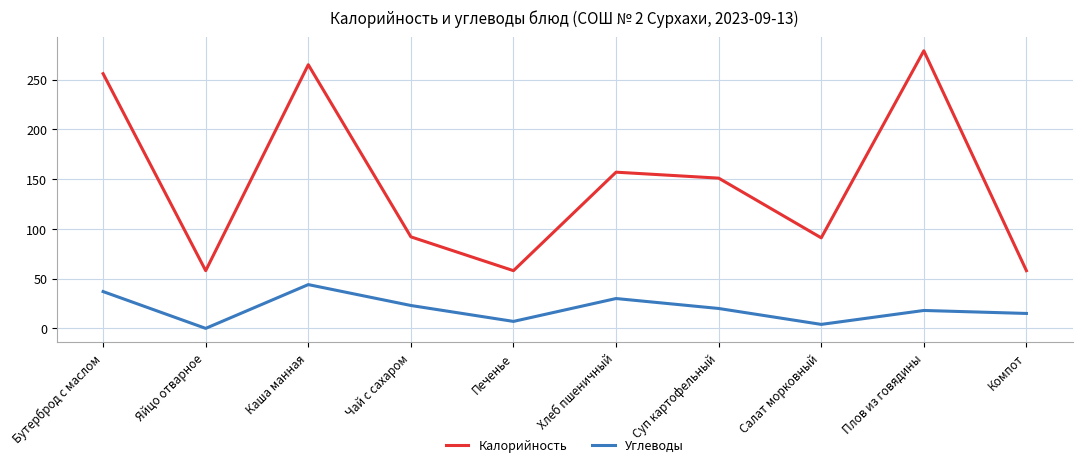

What is the maximum value shown in the chart?

279